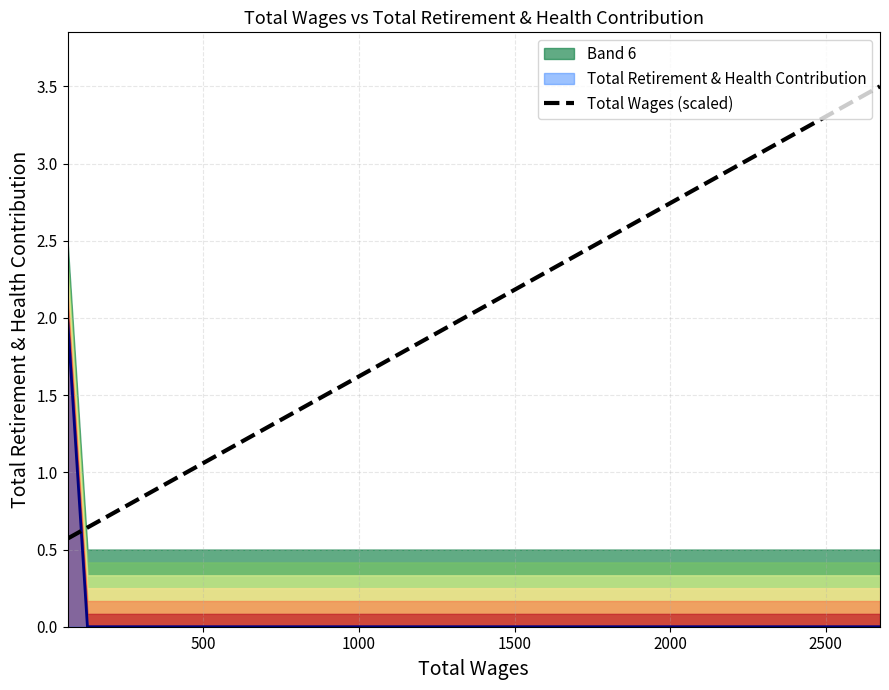

What is the maximum value shown in the chart?

3.5